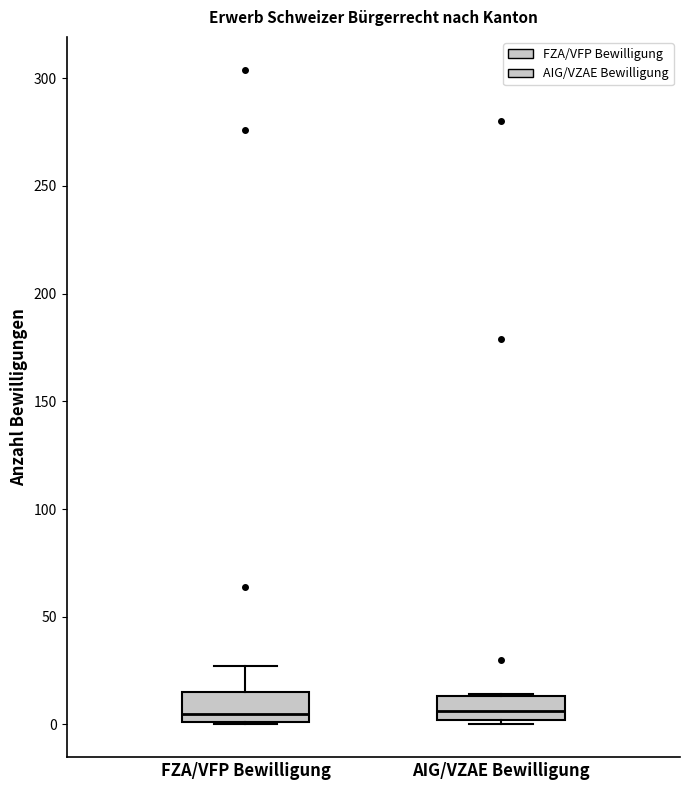

Where does the median line of the box for FZA/VFP Bewilligung sit on the y-axis? The values are not printed on the chart, so give them approximately, as read against the axis.

5